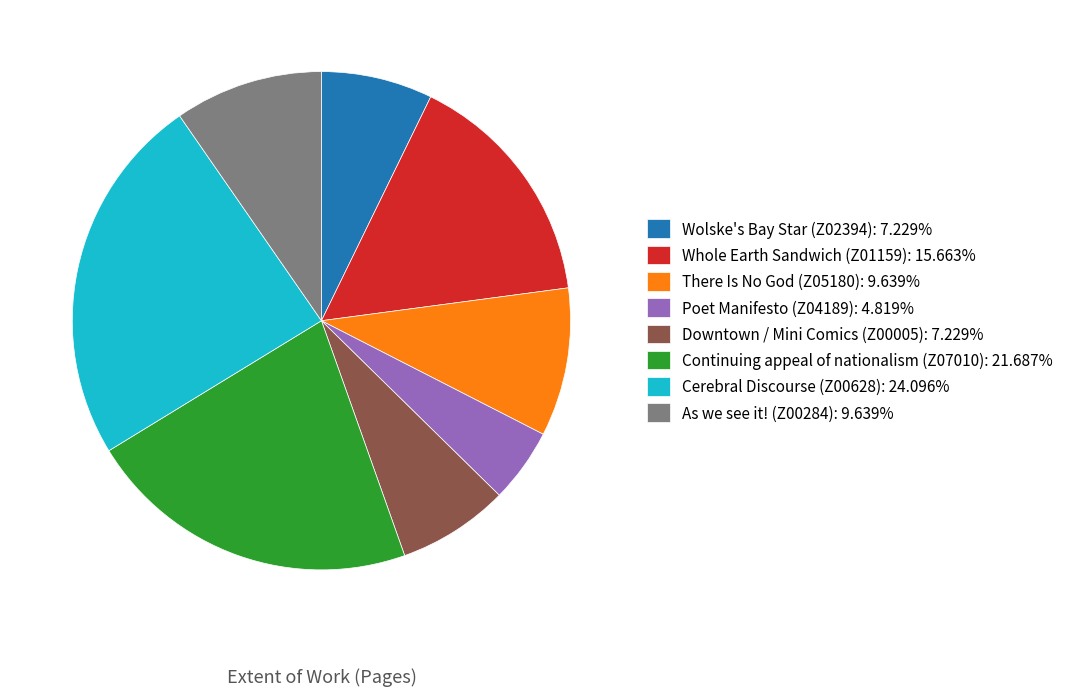

How many segments does this pie chart have?

8